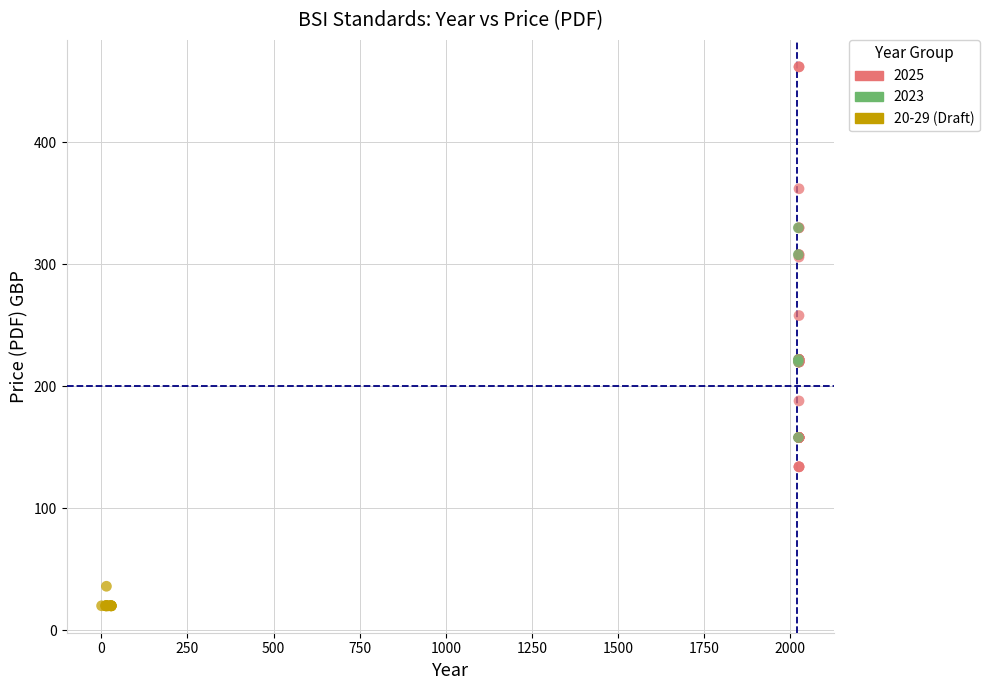

Which series contains the highest Y value?

2025